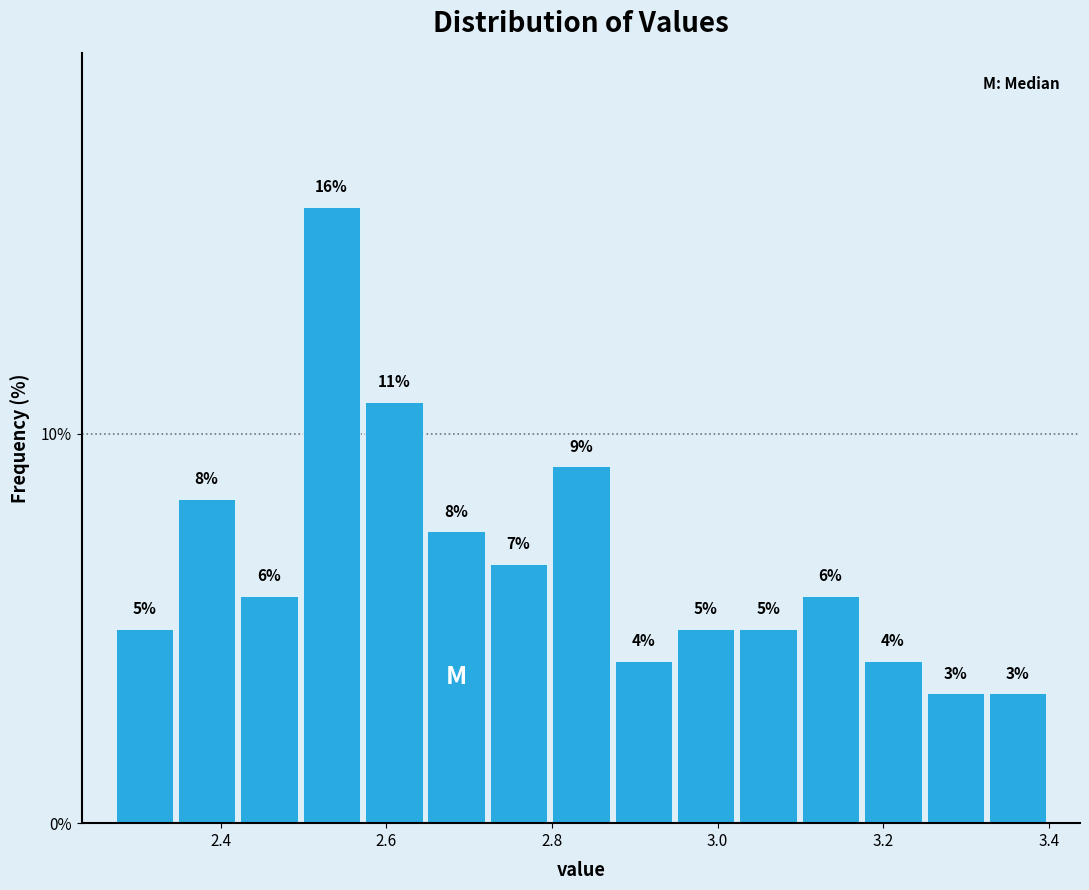

Read against the x-axis, roughly where is the centre of the tallest bar?

2.54